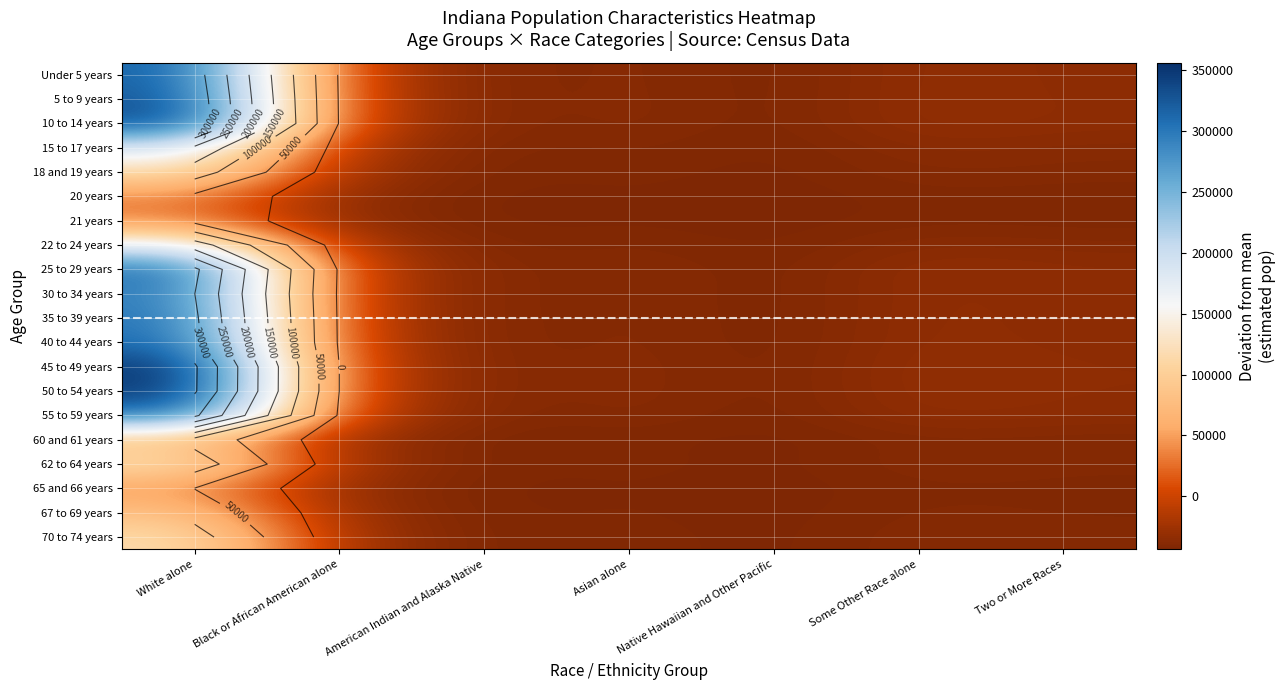

What is the smallest value displayed?

-43501.8